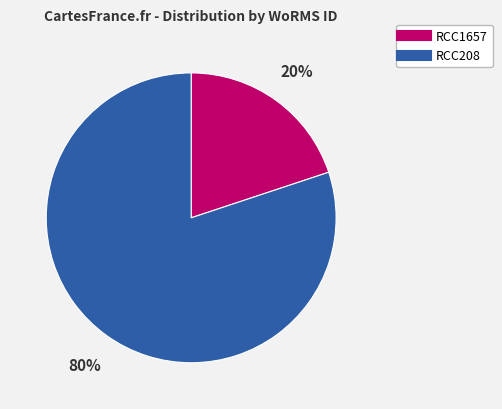

What is the ratio of the value at RCC1657 to the value at RCC208?

0.2